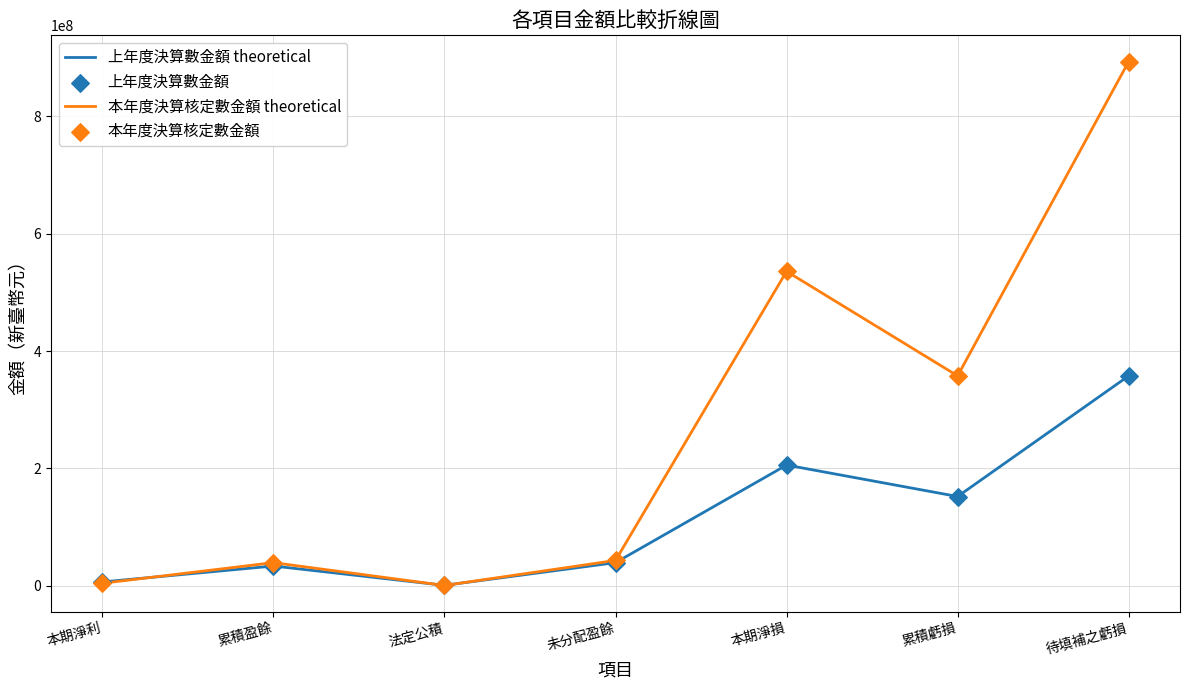

Which series has the largest total across all categories?

本年度決算核定數金額 theoretical